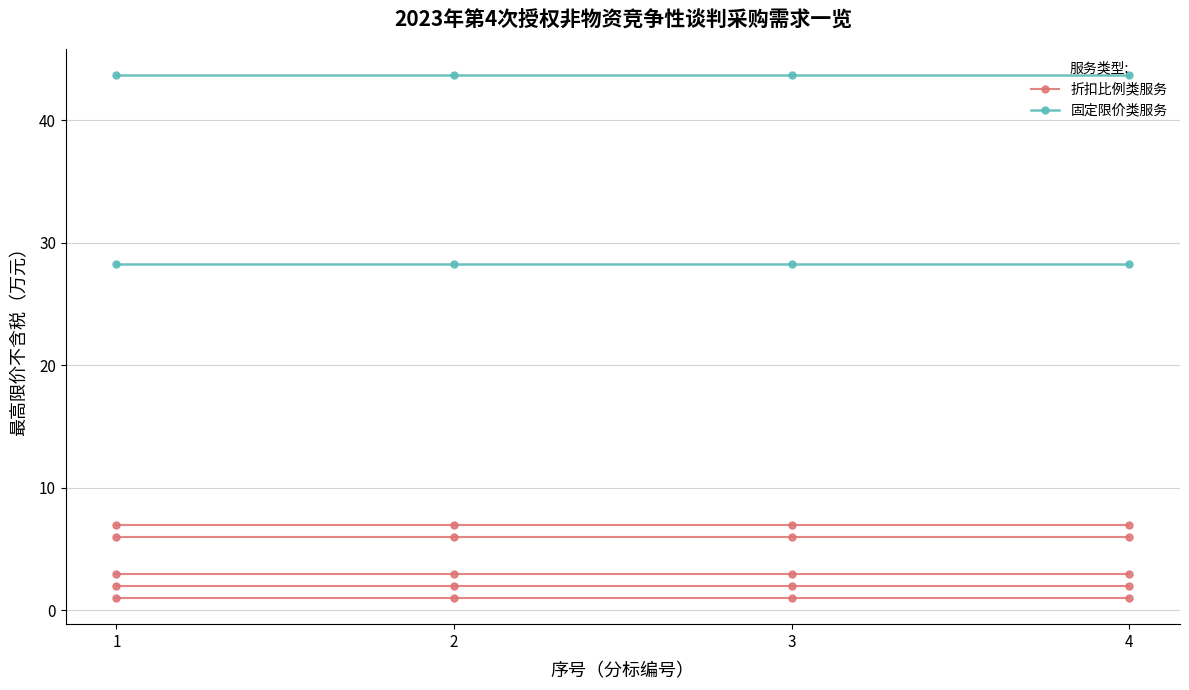

What is the difference between the highest and lowest values at 4?

27.3